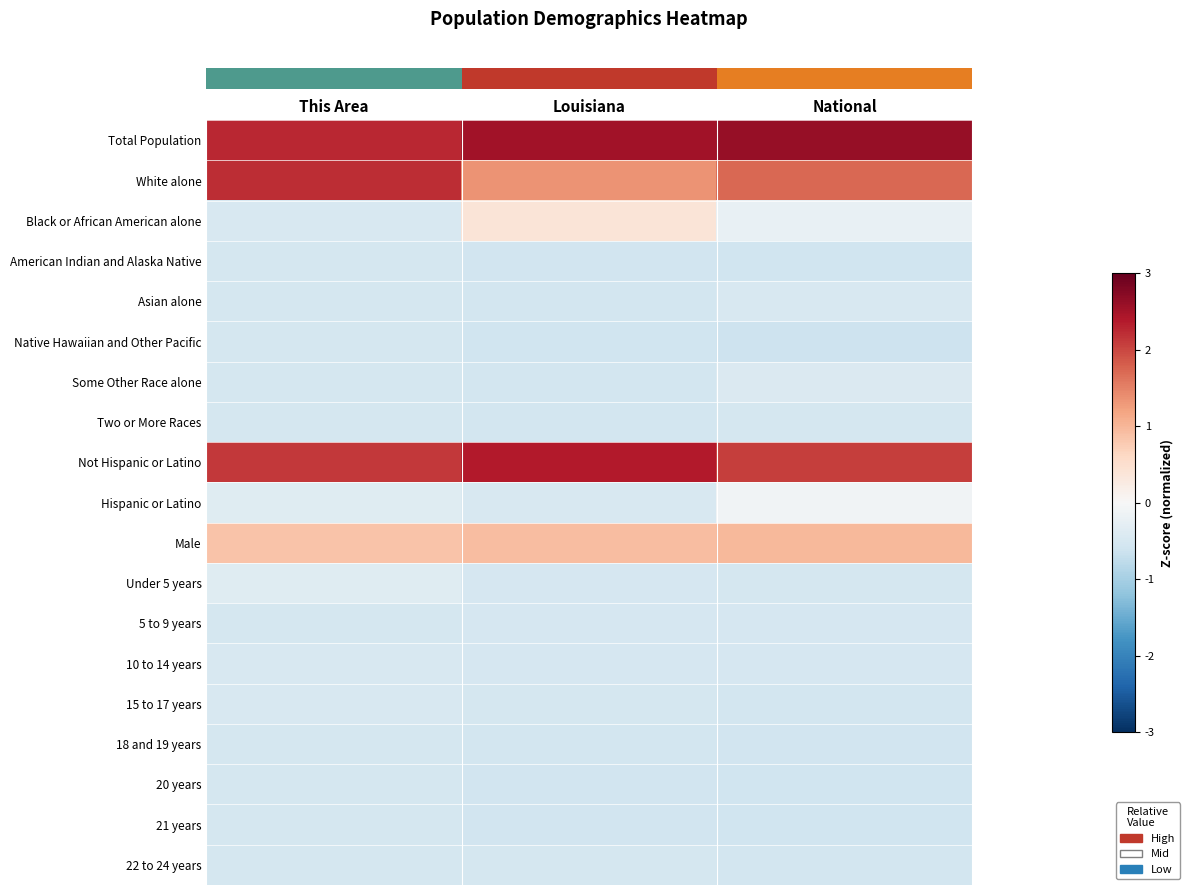

Which has a higher value, National or This Area?

National